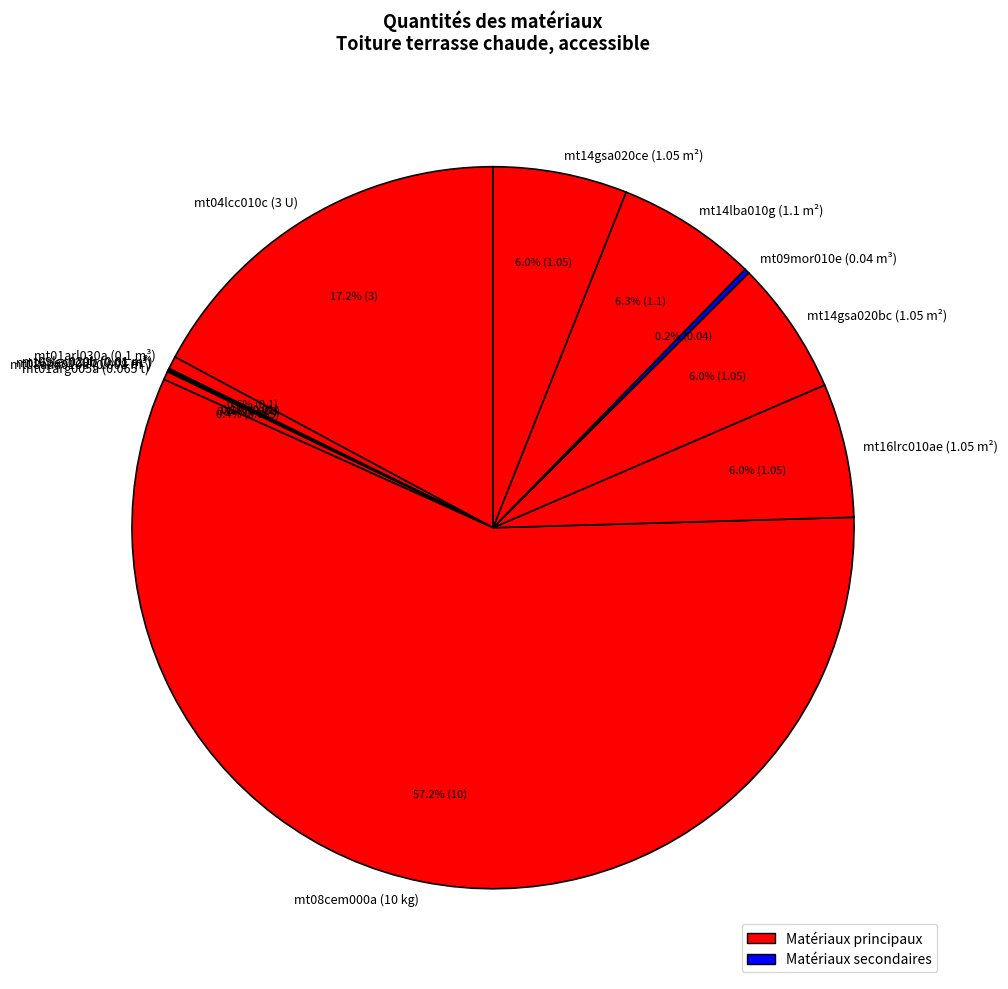

What percentage is NOT represented by mt14lba010g (1.1 m²)?

93.7%